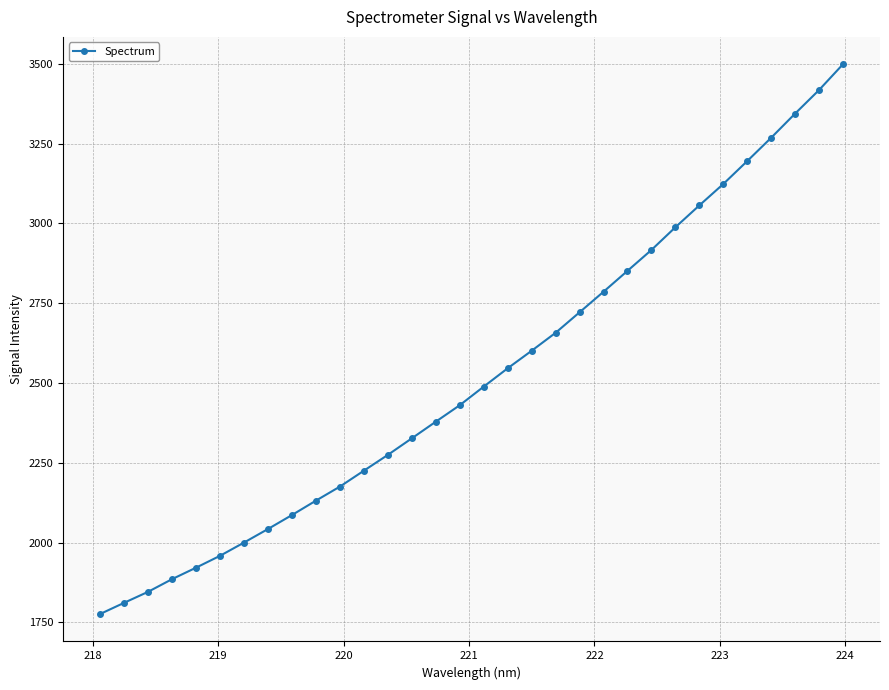

Count the number of data series in this chart.

1